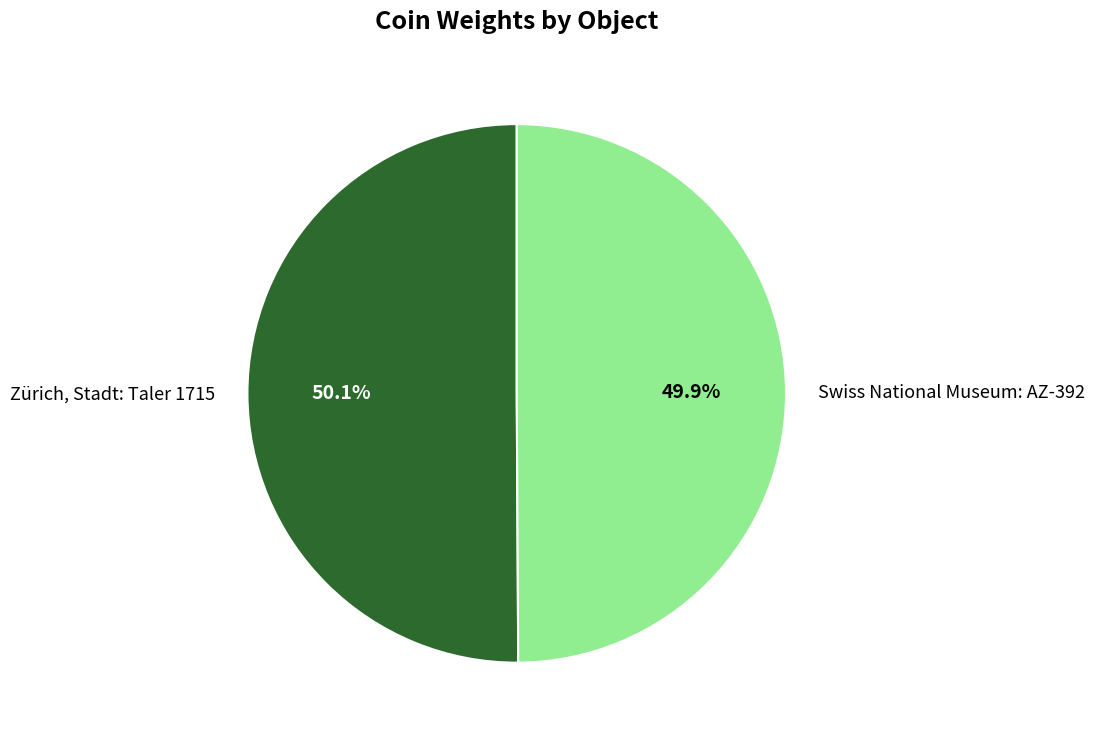

Rank the categories by value from highest to lowest.

Zürich, Stadt: Taler 1715, Swiss National Museum: AZ-392